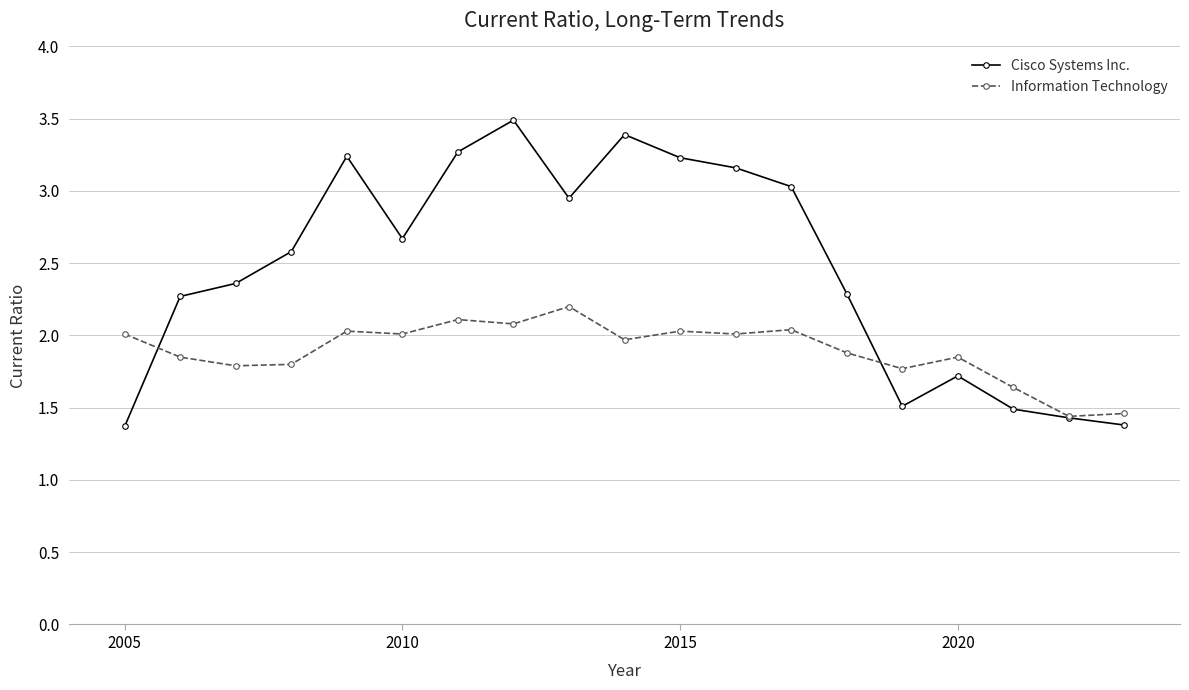

Which series has the largest total across all categories?

Cisco Systems Inc.